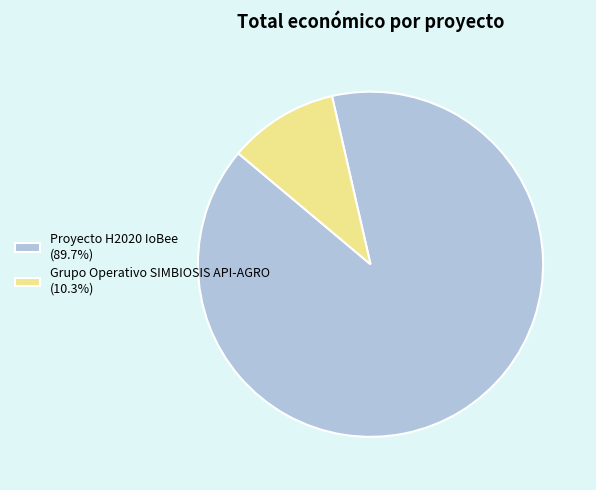

How many slices are in this pie chart?

2